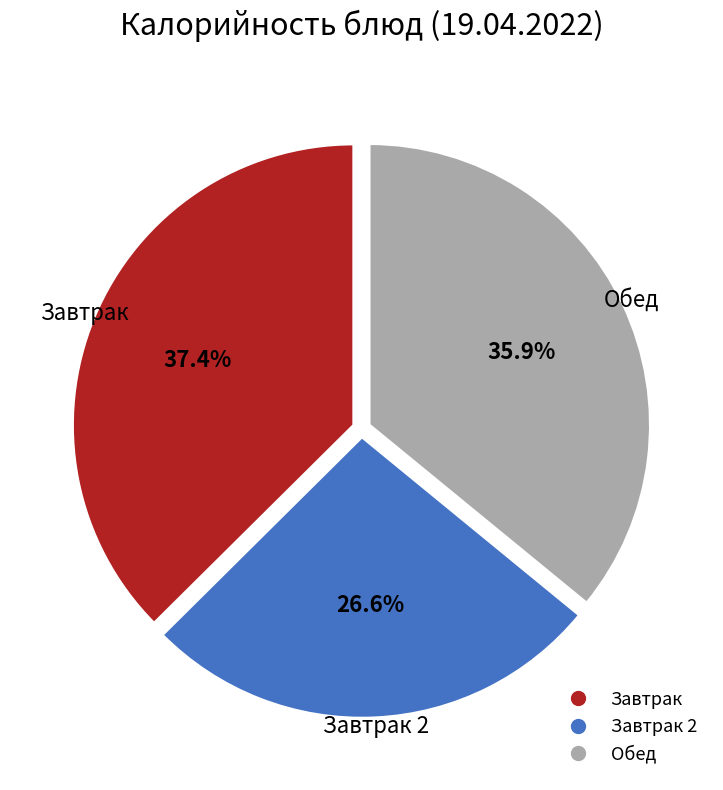

Is there a majority slice in this chart?

No